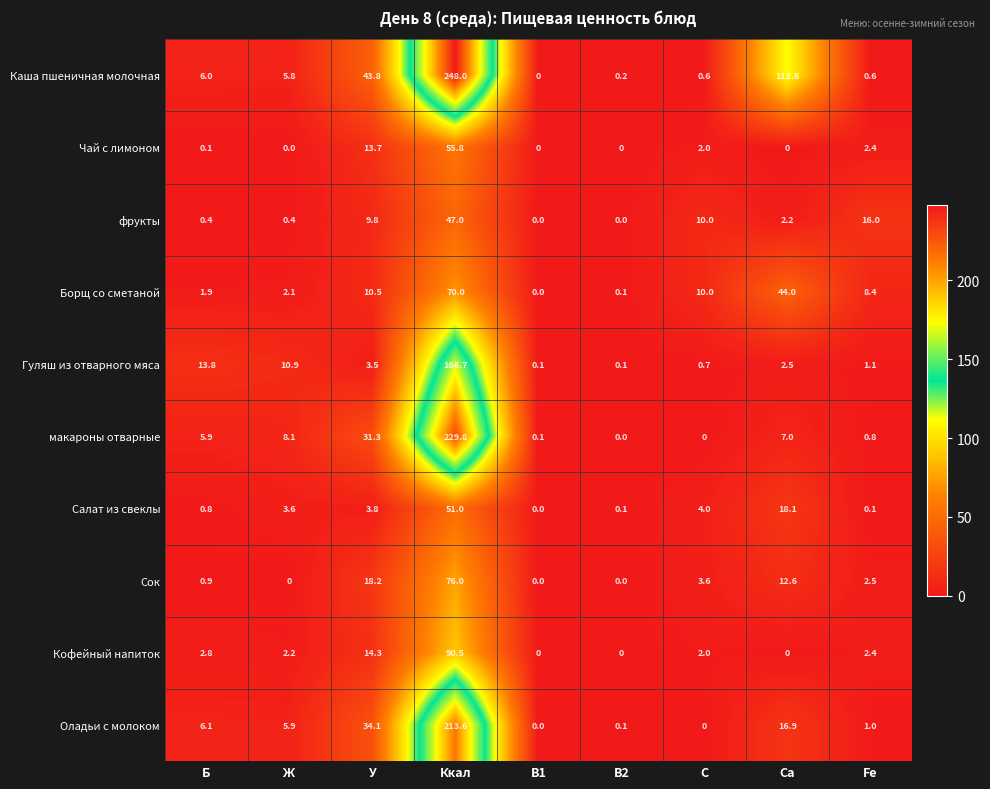

The value of Кофейный напиток at Ж is 2.2. True or false?

True